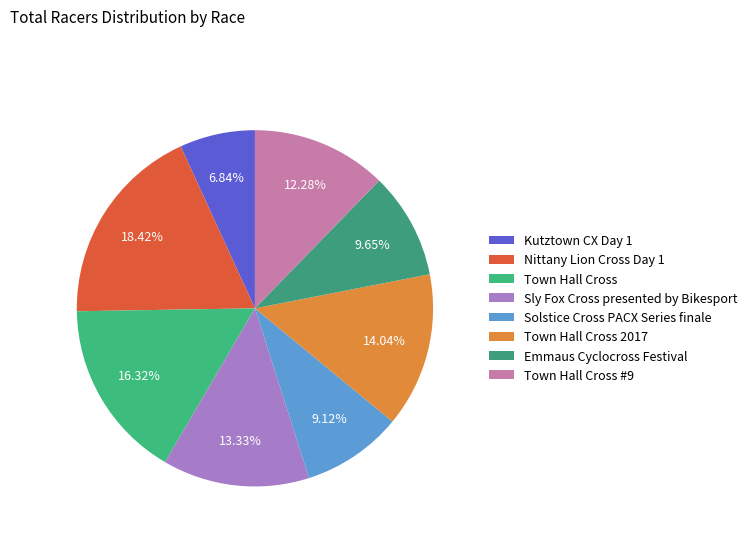

How many segments does this pie chart have?

8